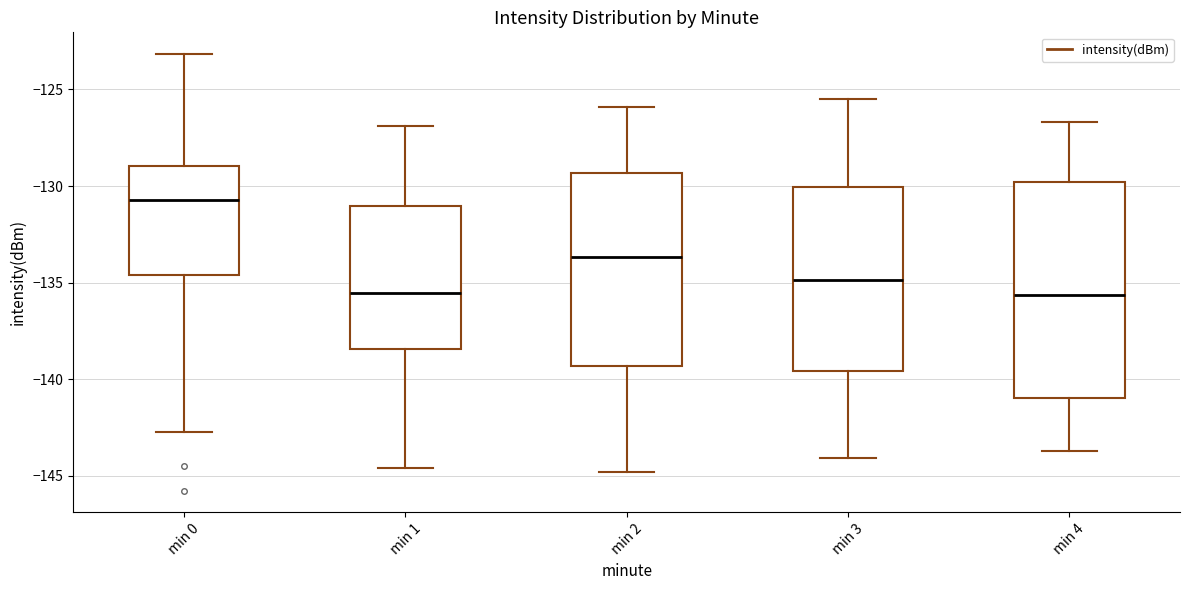

Which box is the tallest, from its lower edge to its upper edge?

min 4